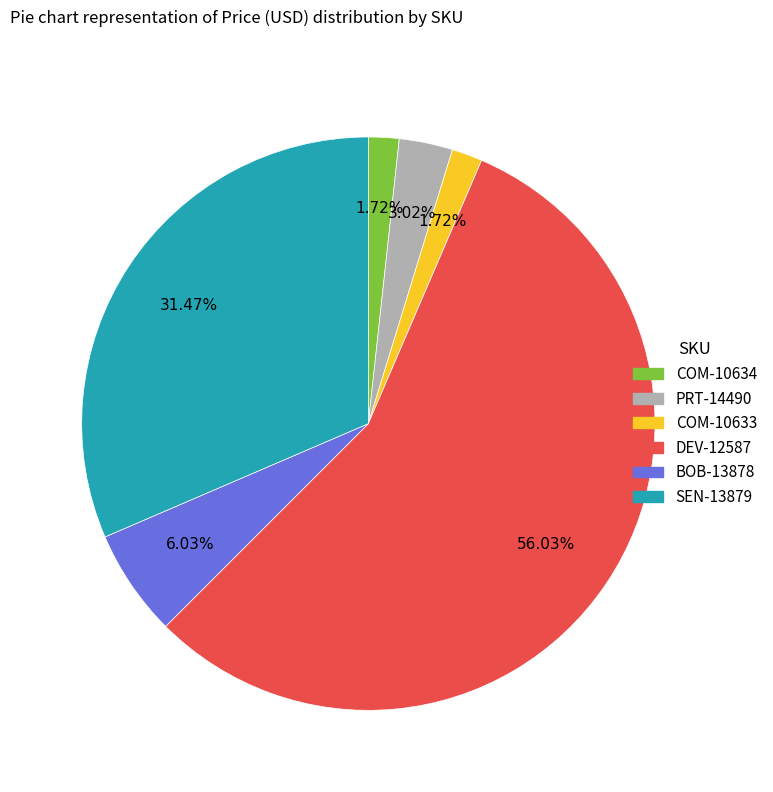

Does COM-10633 represent more than half of the total?

No